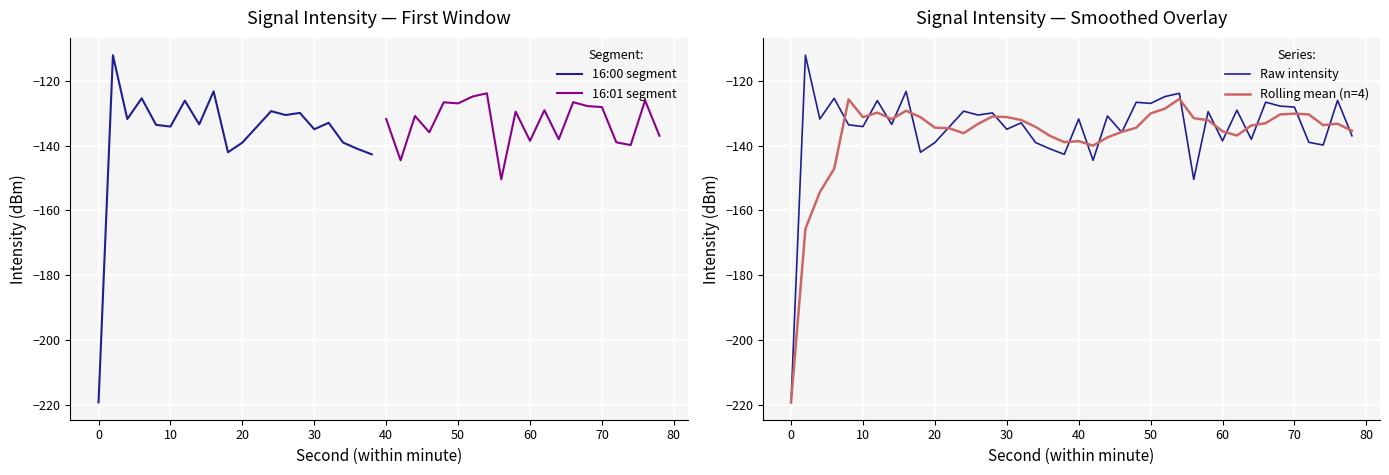

The value at 34 is -139.0. True or false?

True